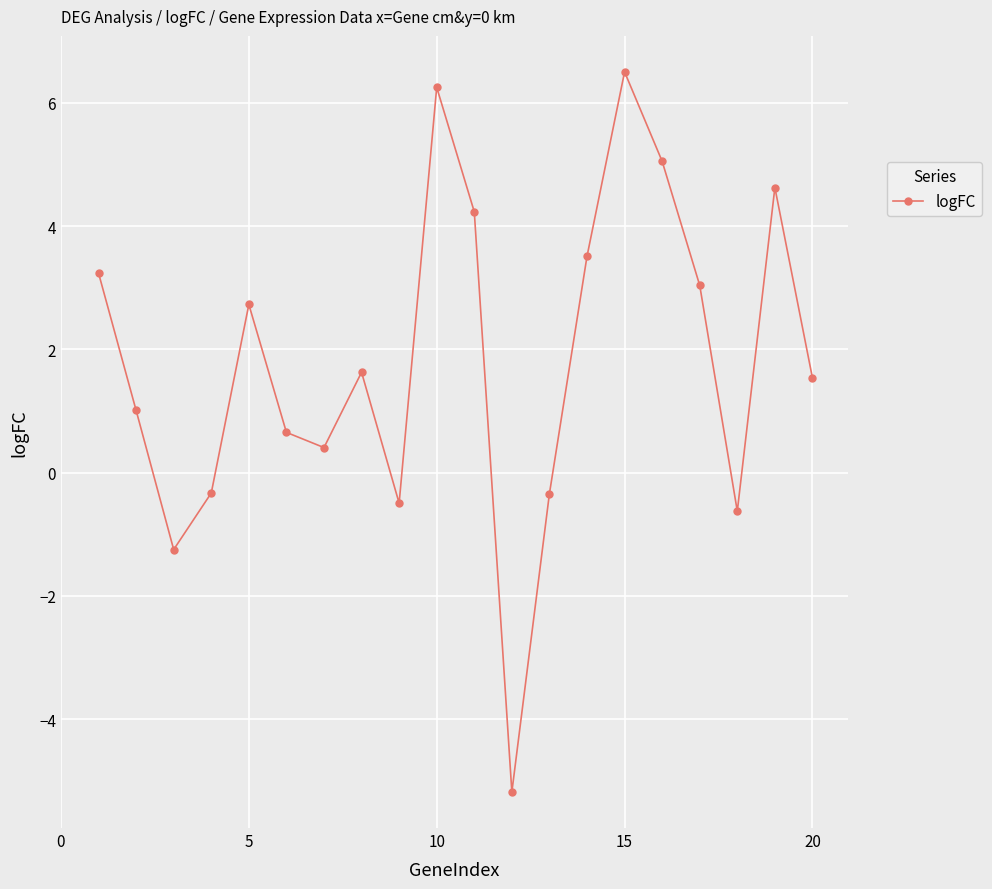

What is the difference between the maximum and second lowest values?

7.8